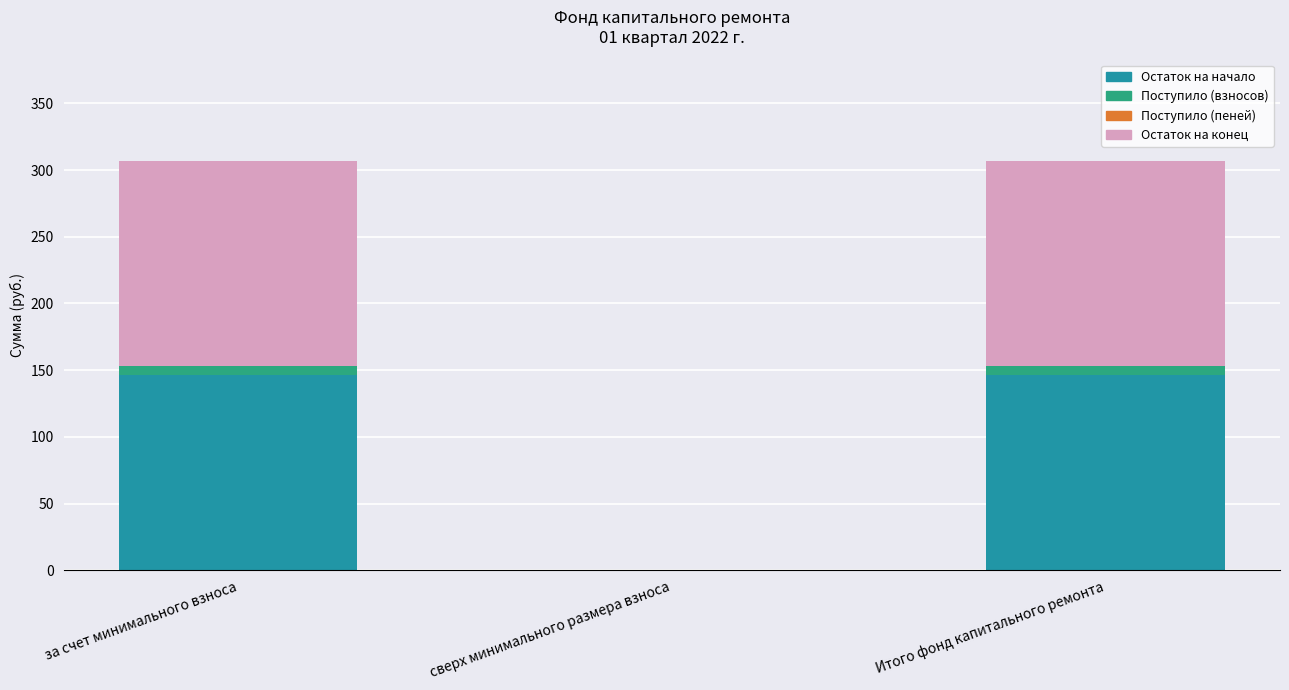

Is it true that Остаток на начало equals 0.0 at сверх минимального размера взноса?

True